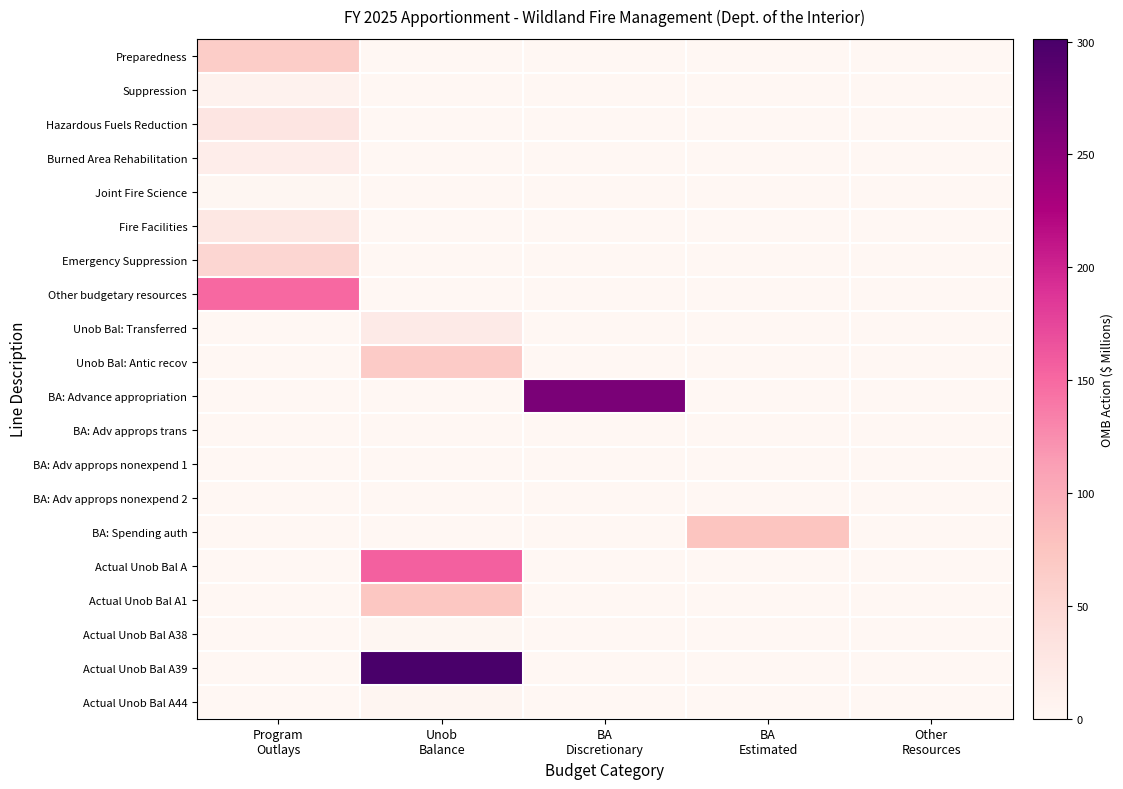

Reading left to right, extract all data points from this chart.

Preparedness: Program
Outlays=64.0	Unob
Balance=0.0	BA
Discretionary=0.0	BA
Estimated=0.0	Other
Resources=0.0
Suppression: Program
Outlays=7.7	Unob
Balance=0.0	BA
Discretionary=0.0	BA
Estimated=0.0	Other
Resources=0.0
Hazardous Fuels Reduction: Program
Outlays=29.2	Unob
Balance=0.0	BA
Discretionary=0.0	BA
Estimated=0.0	Other
Resources=0.0
Burned Area Rehabilitation: Program
Outlays=15.7	Unob
Balance=0.0	BA
Discretionary=0.0	BA
Estimated=0.0	Other
Resources=0.0
Joint Fire Science: Program
Outlays=1.3	Unob
Balance=0.0	BA
Discretionary=0.0	BA
Estimated=0.0	Other
Resources=0.0
Fire Facilities: Program
Outlays=27.0	Unob
Balance=0.0	BA
Discretionary=0.0	BA
Estimated=0.0	Other
Resources=0.0
Emergency Suppression: Program
Outlays=51.1	Unob
Balance=0.0	BA
Discretionary=0.0	BA
Estimated=0.0	Other
Resources=0.0
Other budgetary resources: Program
Outlays=149.4	Unob
Balance=0.0	BA
Discretionary=0.0	BA
Estimated=0.0	Other
Resources=0.0
Unob Bal: Transferred: Program
Outlays=0.0	Unob
Balance=20.5	BA
Discretionary=0.0	BA
Estimated=0.0	Other
Resources=0.0
Unob Bal: Antic recov: Program
Outlays=0.0	Unob
Balance=66.4	BA
Discretionary=0.0	BA
Estimated=0.0	Other
Resources=0.0
BA: Advance appropriation: Program
Outlays=0.0	Unob
Balance=0.0	BA
Discretionary=262.6	BA
Estimated=0.0	Other
Resources=0.0
BA: Adv approps trans: Program
Outlays=0.0	Unob
Balance=0.0	BA
Discretionary=0.0	BA
Estimated=0.0	Other
Resources=0.0
BA: Adv approps nonexpend 1: Program
Outlays=0.0	Unob
Balance=0.0	BA
Discretionary=0.0	BA
Estimated=0.0	Other
Resources=0.0
BA: Adv approps nonexpend 2: Program
Outlays=0.0	Unob
Balance=0.0	BA
Discretionary=0.0	BA
Estimated=0.0	Other
Resources=0.0
BA: Spending auth: Program
Outlays=0.0	Unob
Balance=0.0	BA
Discretionary=0.0	BA
Estimated=75.0	Other
Resources=0.0
Actual Unob Bal A: Program
Outlays=0.0	Unob
Balance=155.4	BA
Discretionary=0.0	BA
Estimated=0.0	Other
Resources=0.0
Actual Unob Bal A1: Program
Outlays=0.0	Unob
Balance=72.2	BA
Discretionary=0.0	BA
Estimated=0.0	Other
Resources=0.0
Actual Unob Bal A38: Program
Outlays=0.0	Unob
Balance=1.4	BA
Discretionary=0.0	BA
Estimated=0.0	Other
Resources=0.0
Actual Unob Bal A39: Program
Outlays=0.0	Unob
Balance=301.2	BA
Discretionary=0.0	BA
Estimated=0.0	Other
Resources=0.0
Actual Unob Bal A44: Program
Outlays=0.0	Unob
Balance=2.9	BA
Discretionary=0.0	BA
Estimated=0.0	Other
Resources=0.0